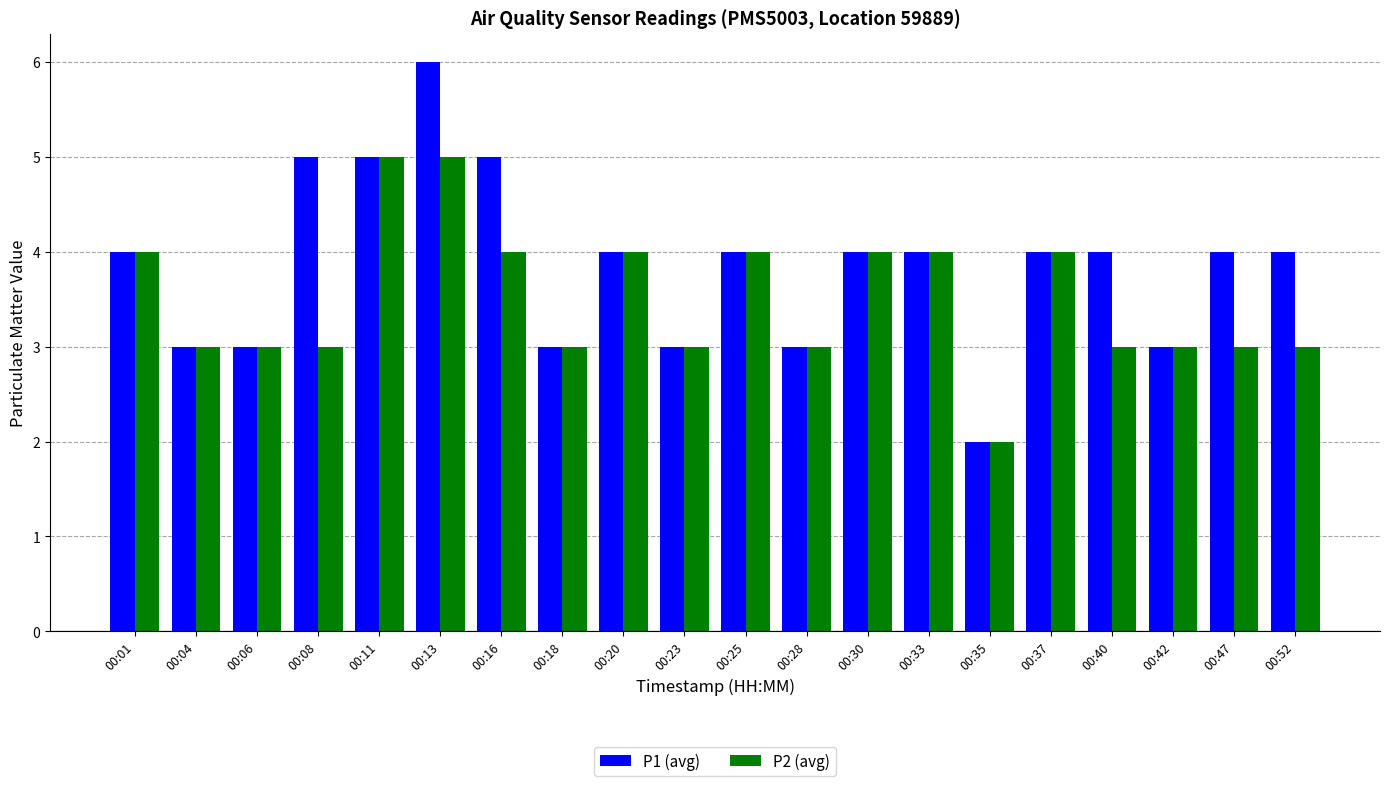

What is the difference between the maximum and minimum values in the P2 (avg) series?

3